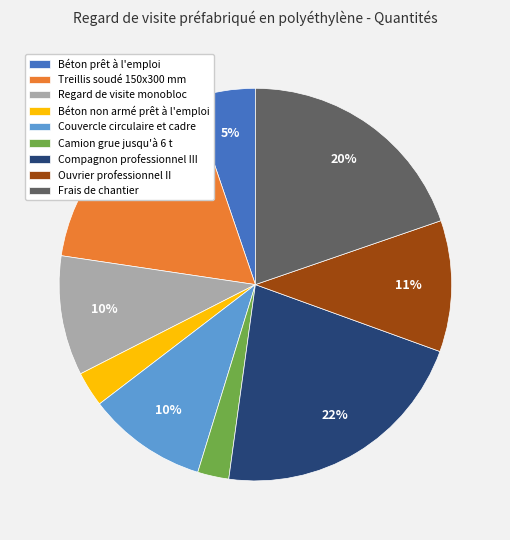

Which slice is the largest?

Compagnon professionnel III